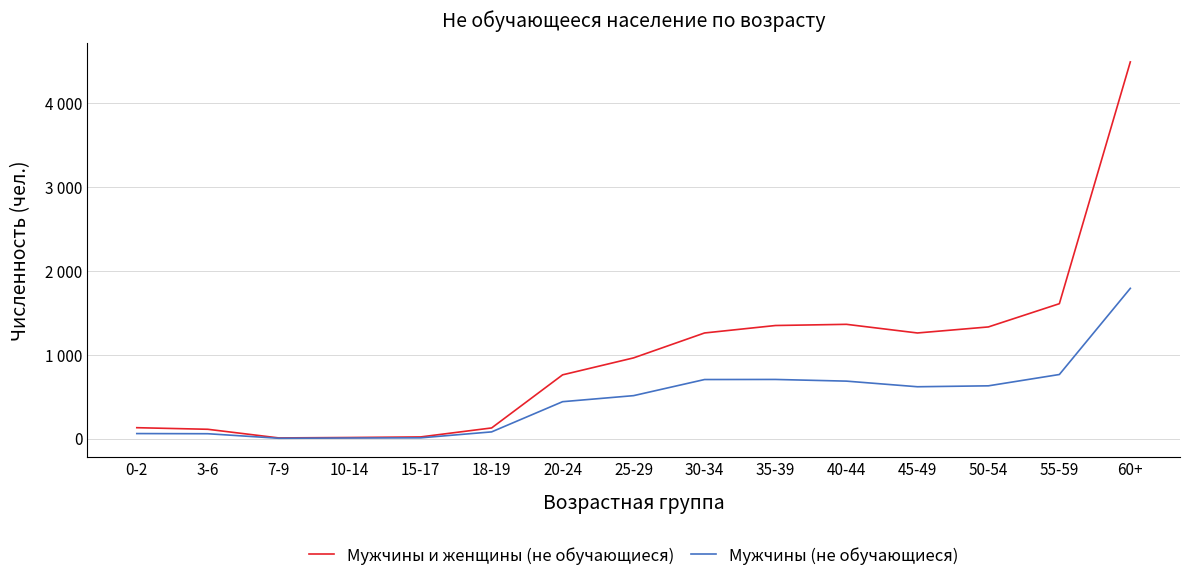

What are all the series names shown in the legend?

Мужчины и женщины (не обучающиеся), Мужчины (не обучающиеся)